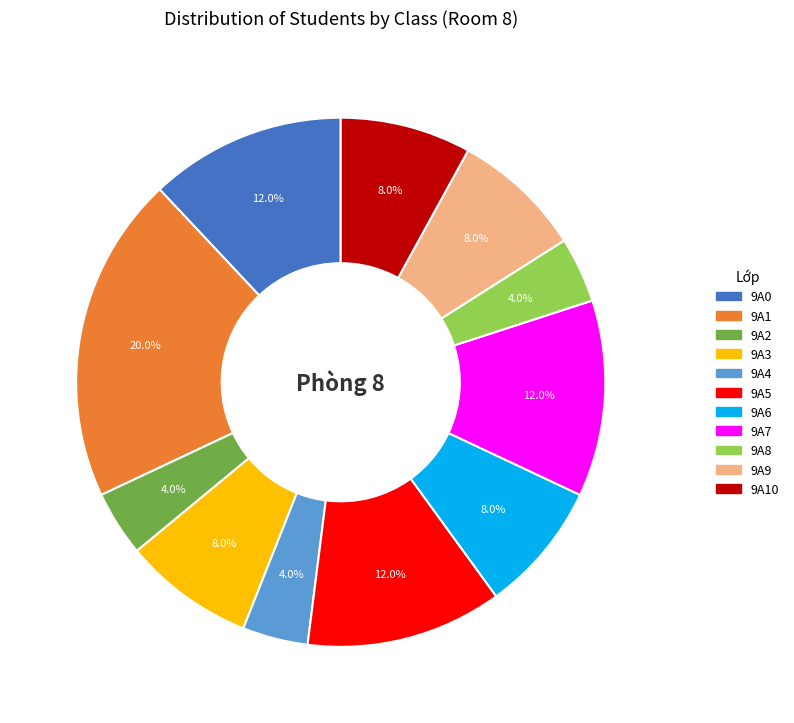

Does any single category account for the majority?

No